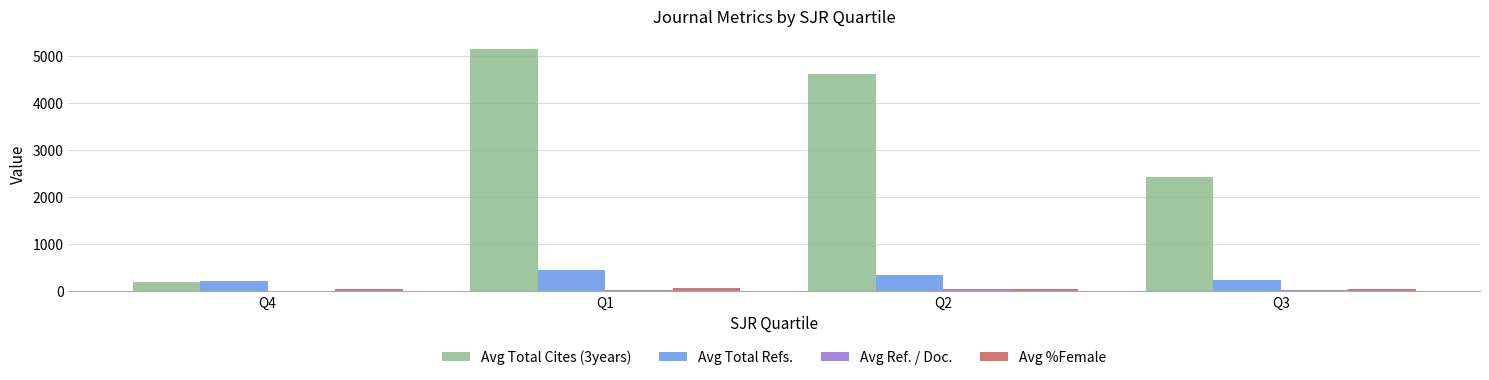

What is the sum of all Avg %Female values?

197.0